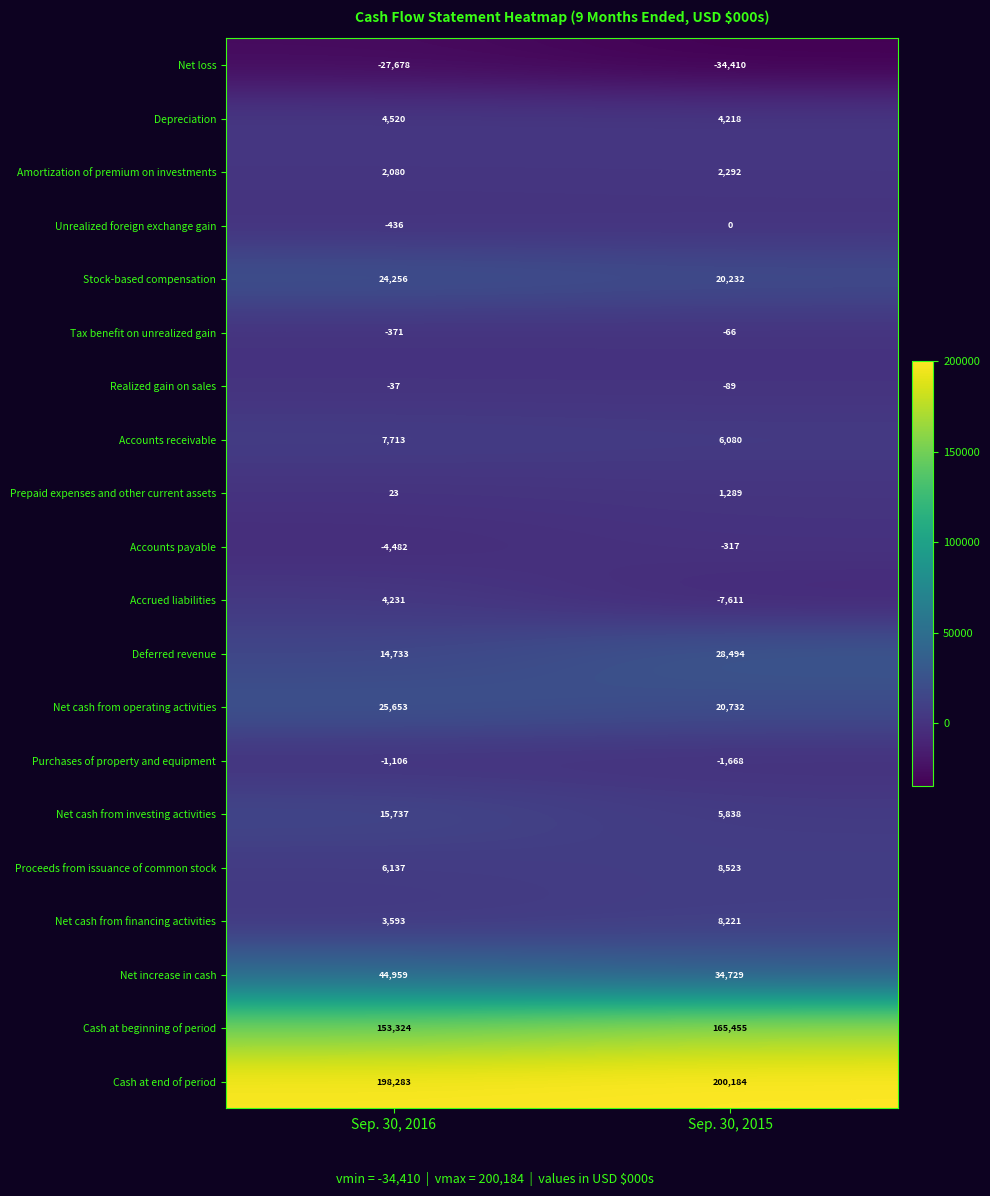

What is the difference between the Deferred revenue values at Sep. 30, 2015 and Sep. 30, 2016?

13761